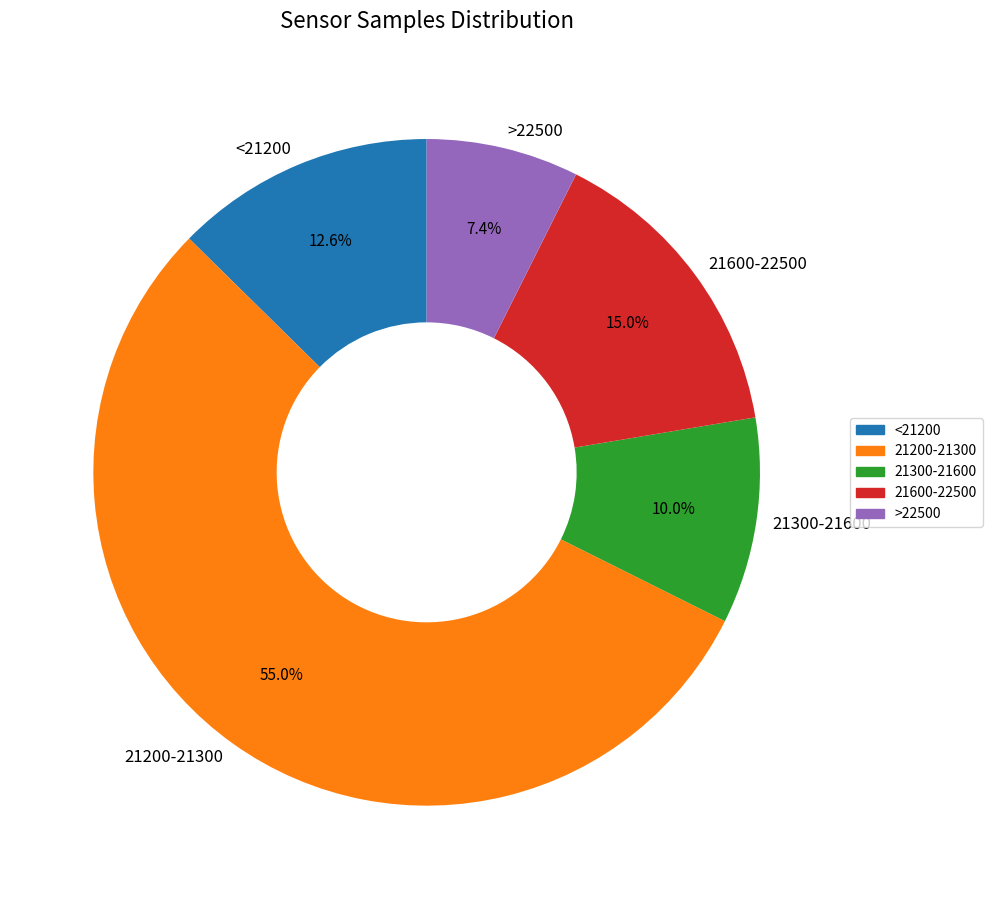

Which category accounts for the majority?

21200-21300